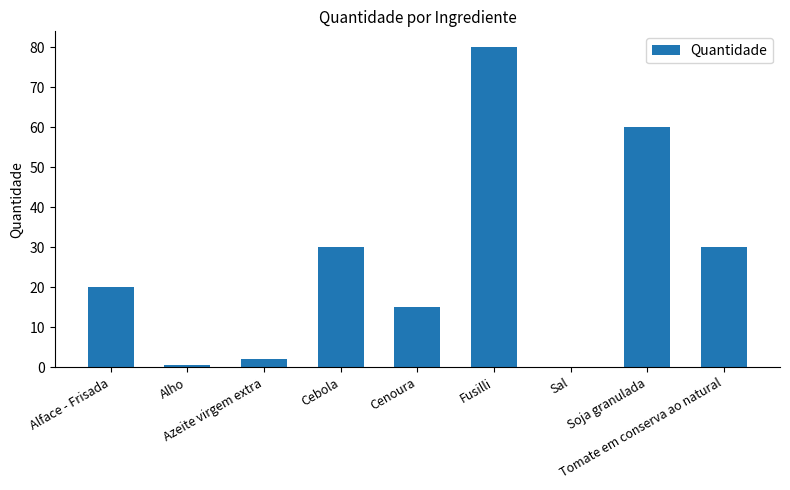

What is the greatest value displayed?

80.0